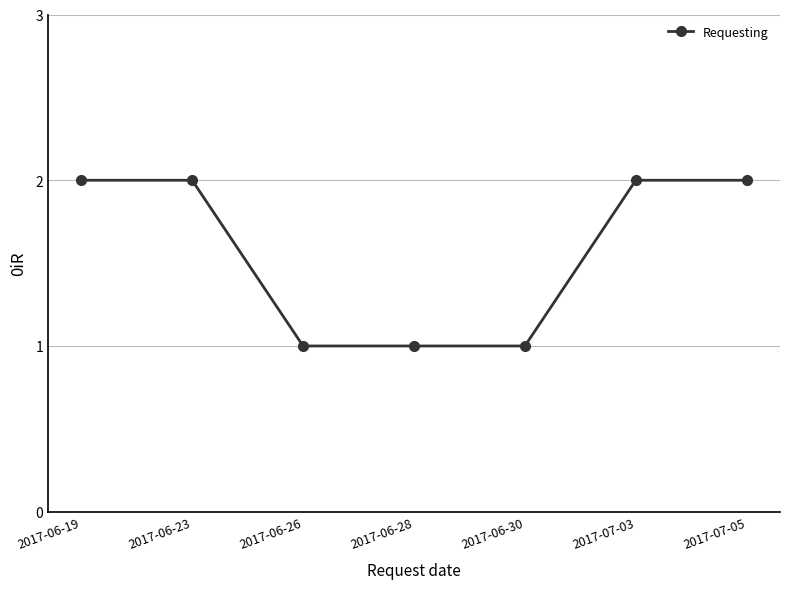

What is the difference between the second highest and minimum values?

1